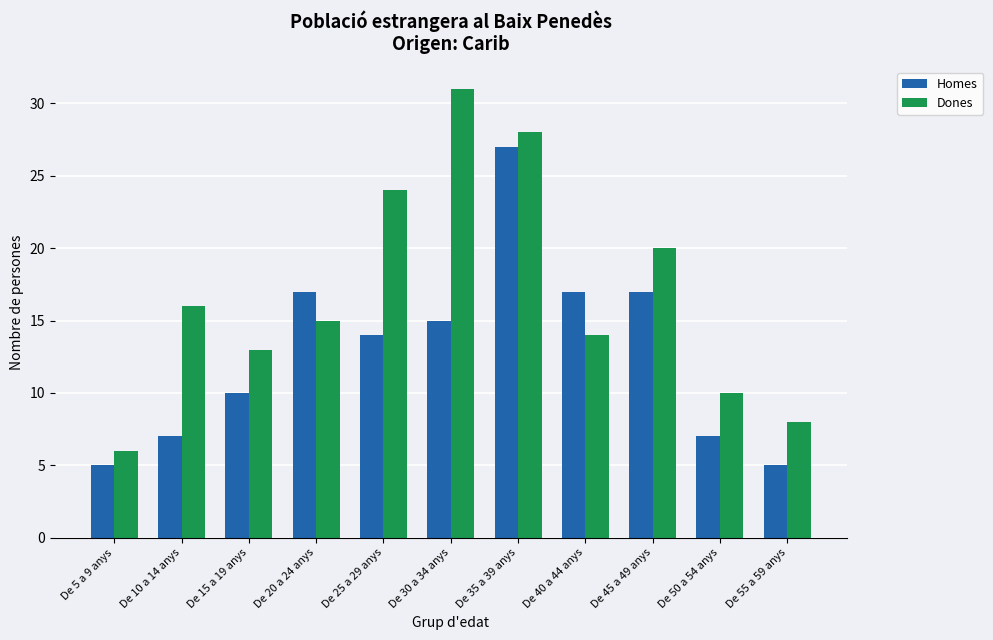

True or false: Homes has a value of 3 at De 50 a 54 anys.

False